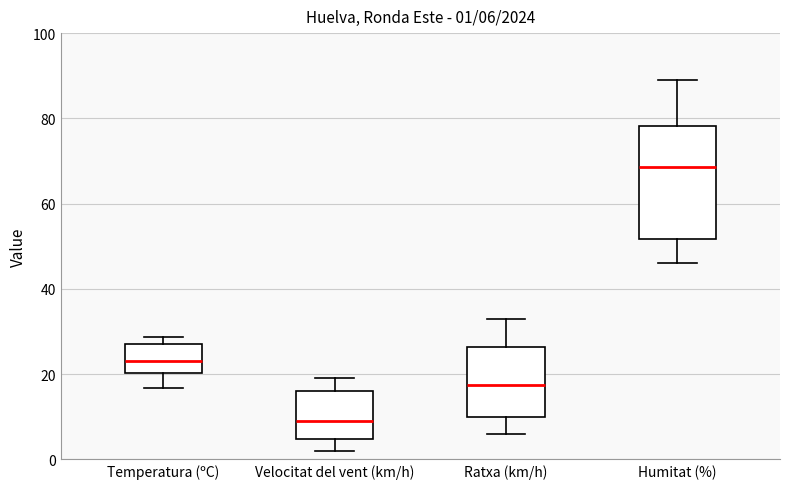

Which box has the highest median line?

Humitat (%)